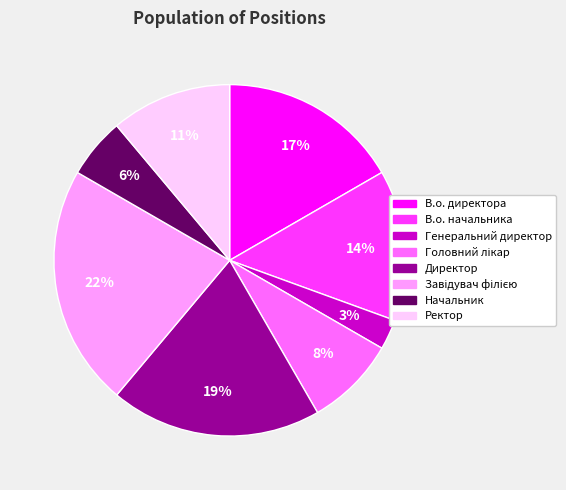

Which has a higher value, В.о. директора or Директор?

Директор